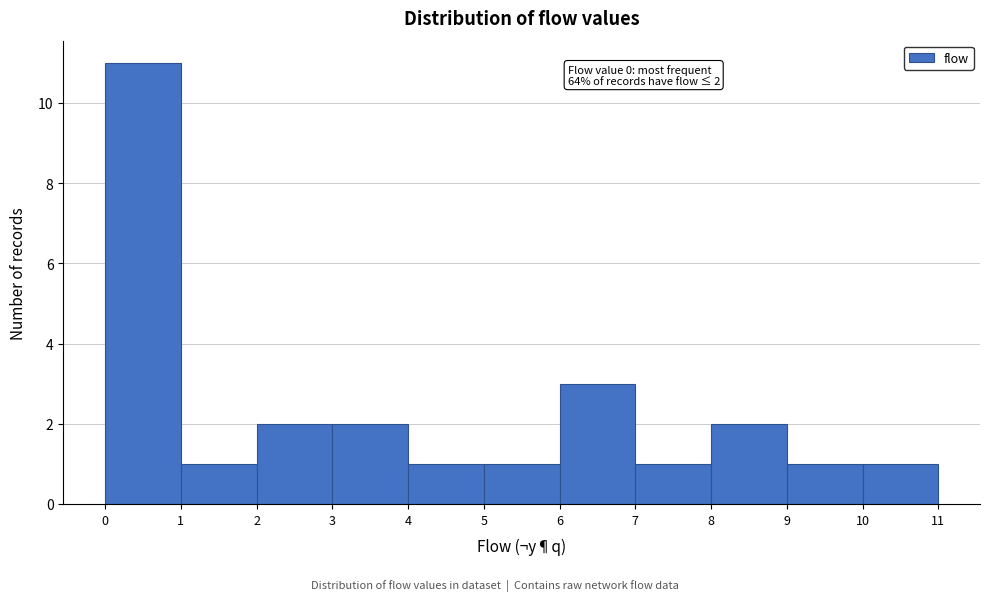

Which range on the x-axis has the tallest bar?

0 to 1